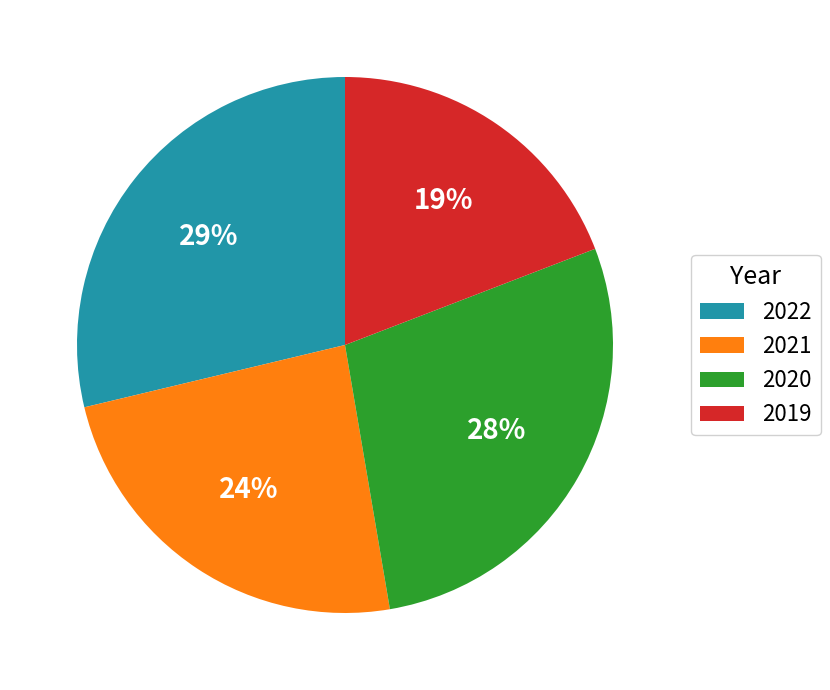

Rank the categories by value from highest to lowest.

2022, 2020, 2021, 2019